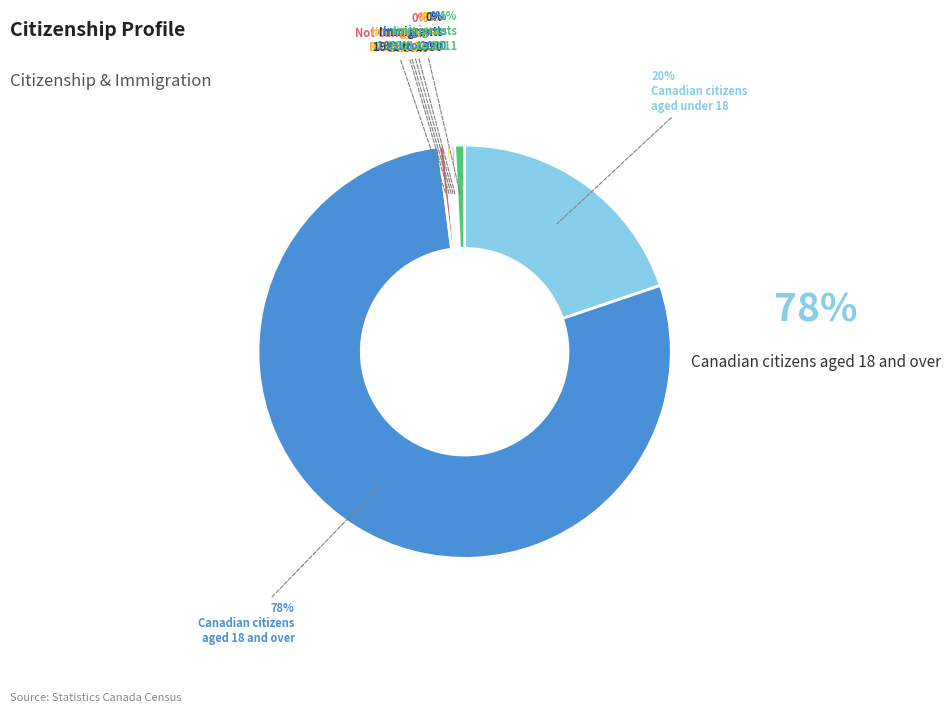

Is there a majority slice in this chart?

Yes